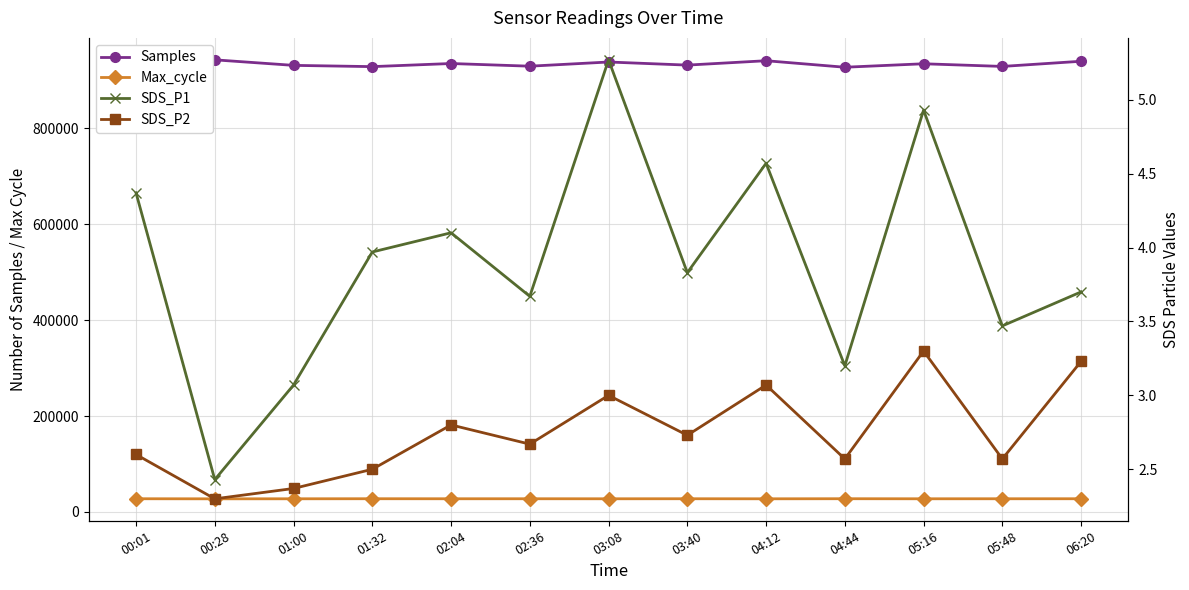

How many values in the SDS_P1 series are below 3?

1